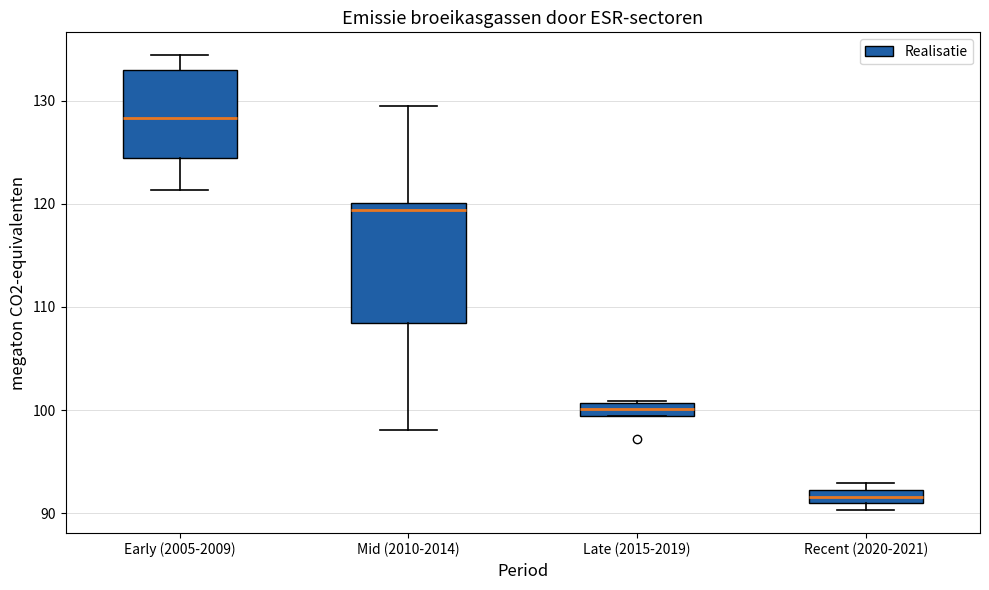

Which box is the tallest, from its lower edge to its upper edge?

Mid (2010-2014)